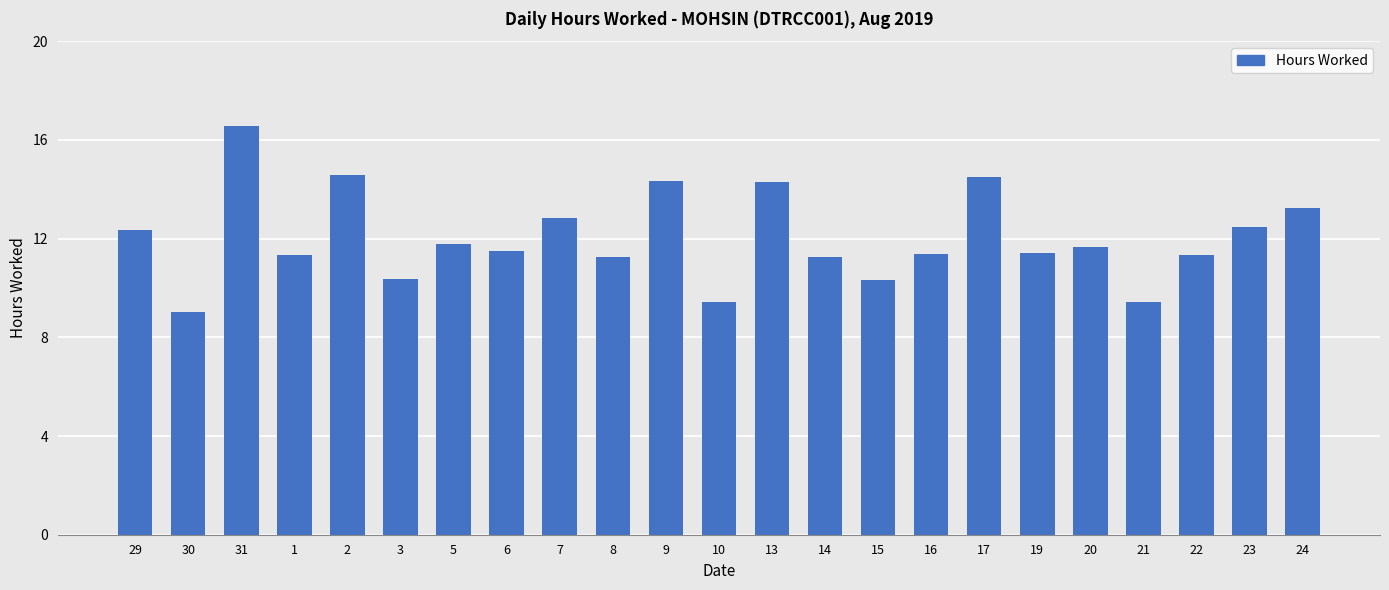

What is the approximate value at 29?

12.3